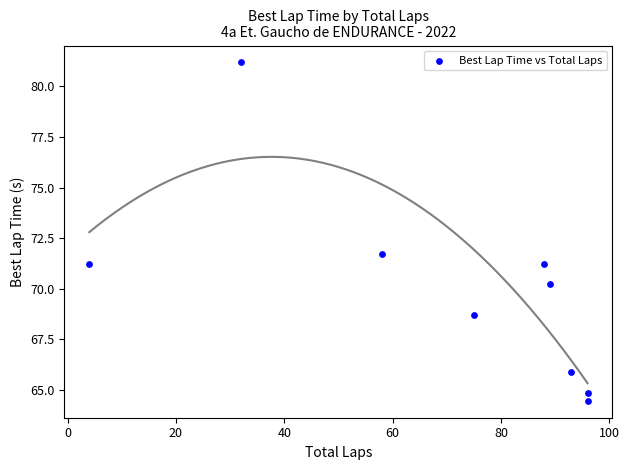

What is the average Y value?

69.9